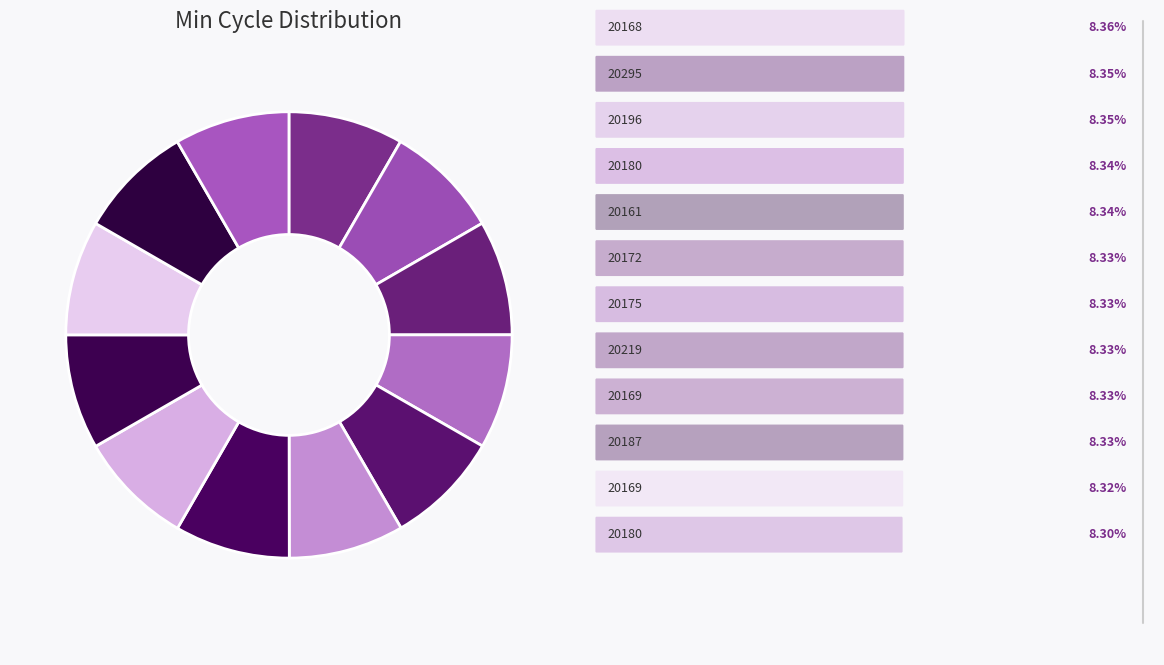

How many segments does this pie chart have?

12